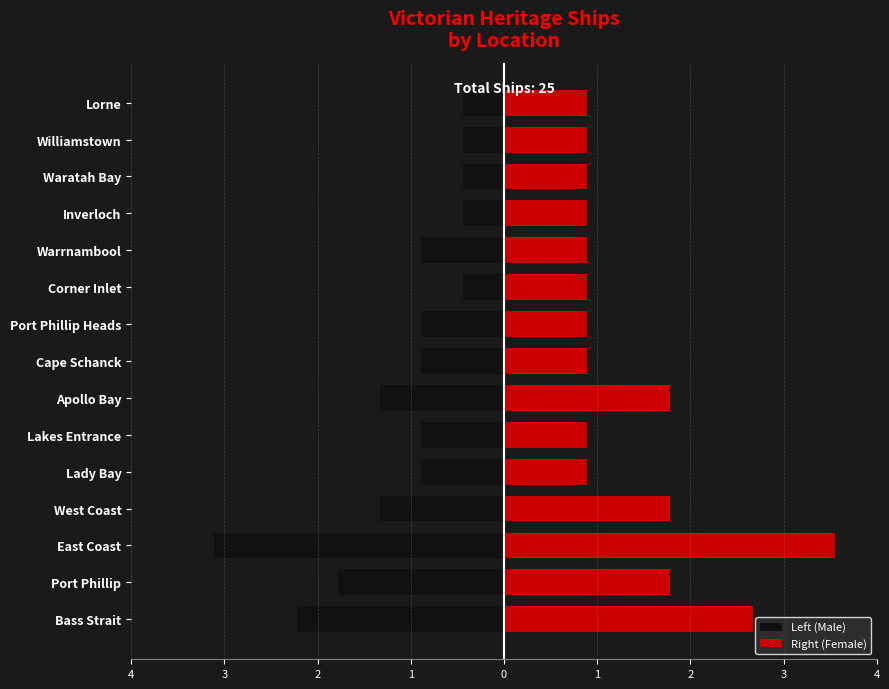

What is the average value of the Right (Female) series?

1.5